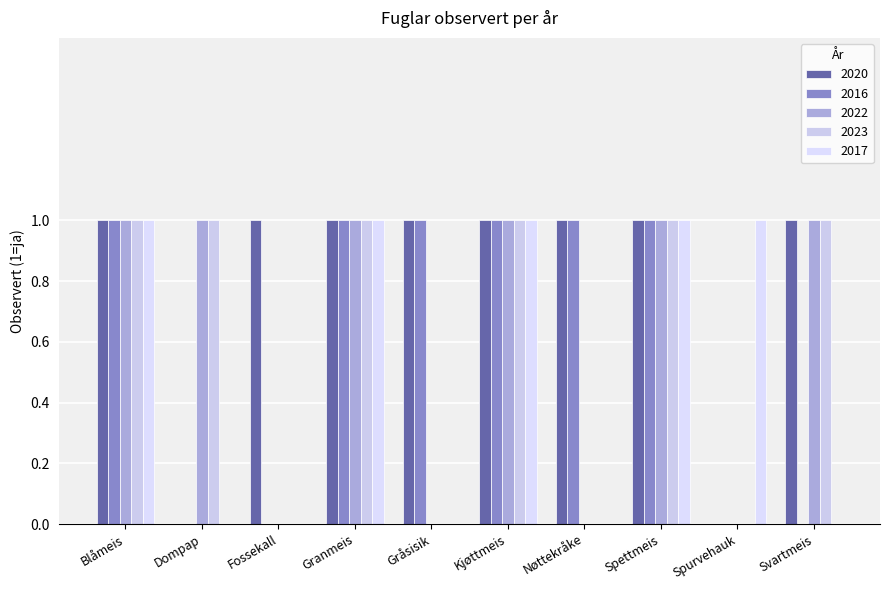

Reading left to right, what are all the values shown in this chart?

2020: Blåmeis=1	Dompap=0	Fossekall=1	Granmeis=1	Gråsisik=1	Kjøttmeis=1	Nøttekråke=1	Spettmeis=1	Spurvehauk=0	Svartmeis=1
2016: Blåmeis=1	Dompap=0	Fossekall=0	Granmeis=1	Gråsisik=1	Kjøttmeis=1	Nøttekråke=1	Spettmeis=1	Spurvehauk=0	Svartmeis=0
2022: Blåmeis=1	Dompap=1	Fossekall=0	Granmeis=1	Gråsisik=0	Kjøttmeis=1	Nøttekråke=0	Spettmeis=1	Spurvehauk=0	Svartmeis=1
2023: Blåmeis=1	Dompap=1	Fossekall=0	Granmeis=1	Gråsisik=0	Kjøttmeis=1	Nøttekråke=0	Spettmeis=1	Spurvehauk=0	Svartmeis=1
2017: Blåmeis=1	Dompap=0	Fossekall=0	Granmeis=1	Gråsisik=0	Kjøttmeis=1	Nøttekråke=0	Spettmeis=1	Spurvehauk=1	Svartmeis=0